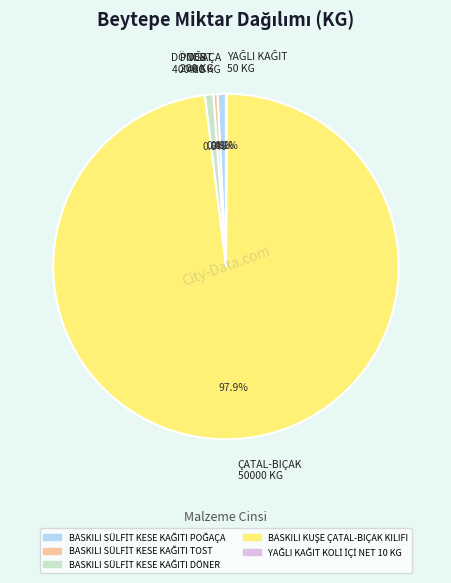

Is there any slice that represents more than half of the pie?

Yes